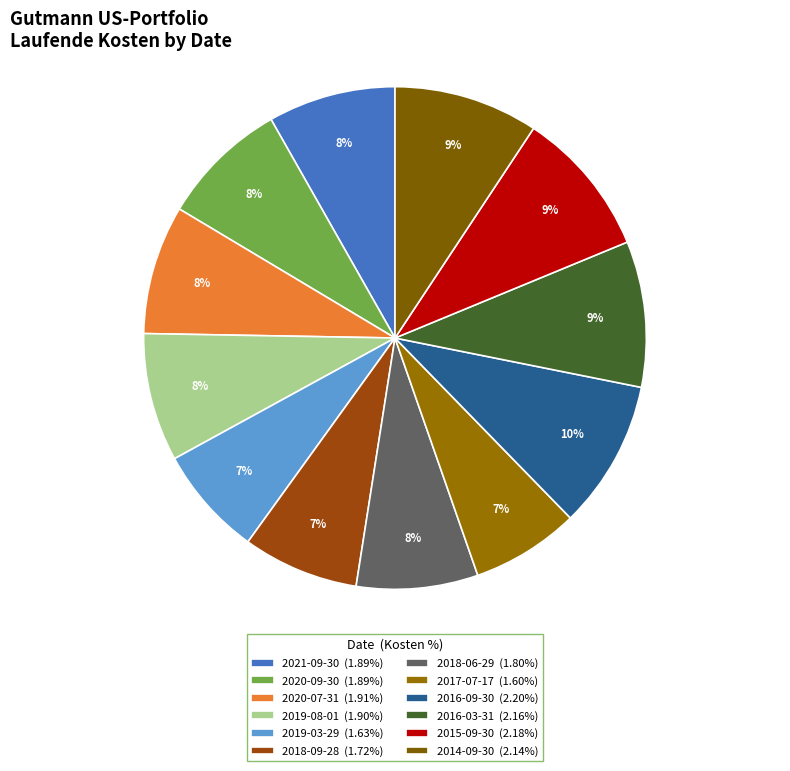

How many slices are in this pie chart?

12